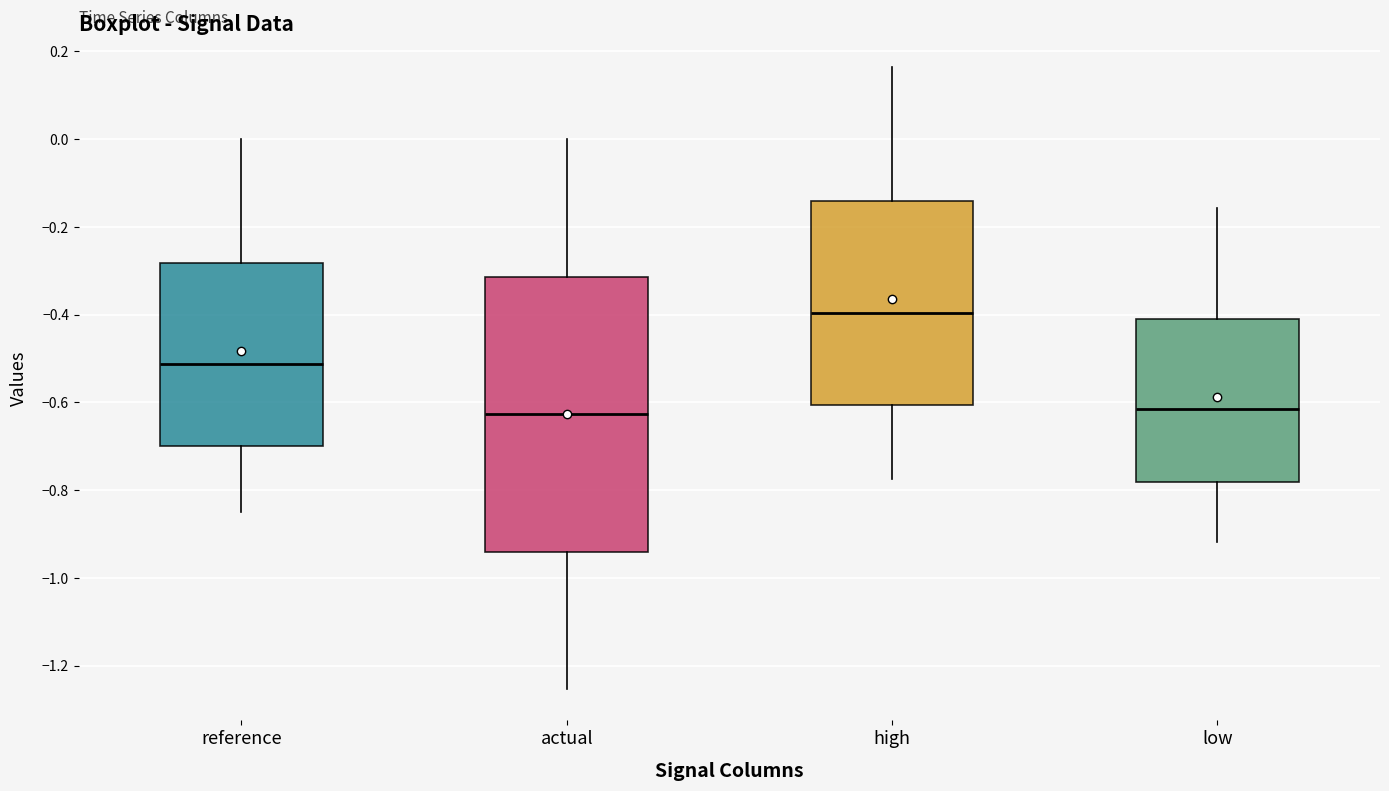

Which box is the tallest, from its lower edge to its upper edge?

actual